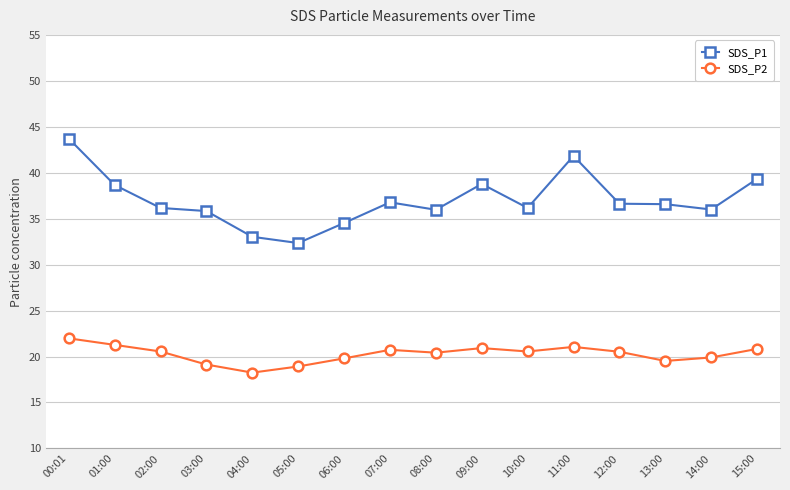

What is the average value of the SDS_P1 series?

37.0